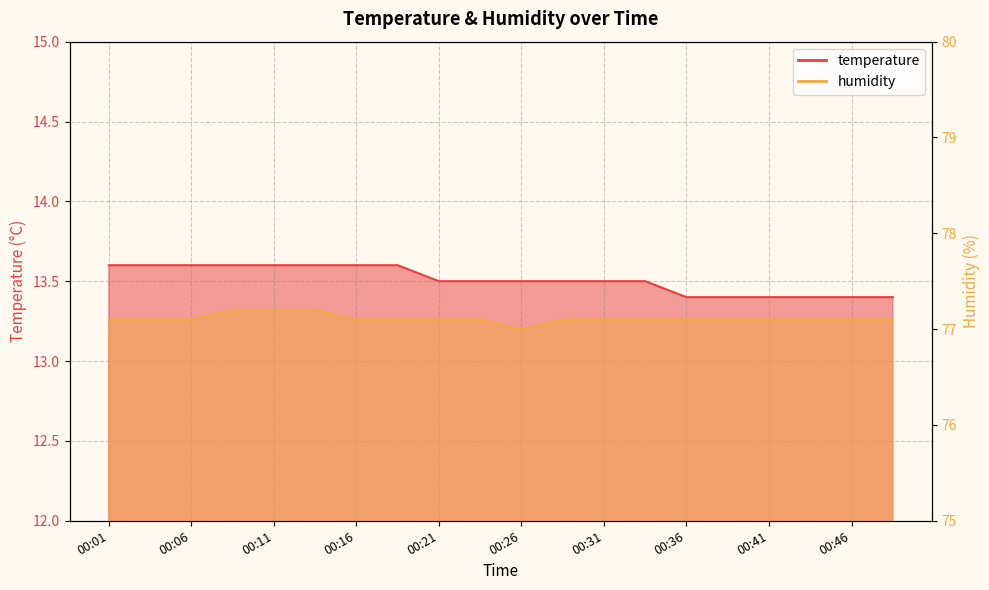

True or false: humidity and temperature cross at least once.

False